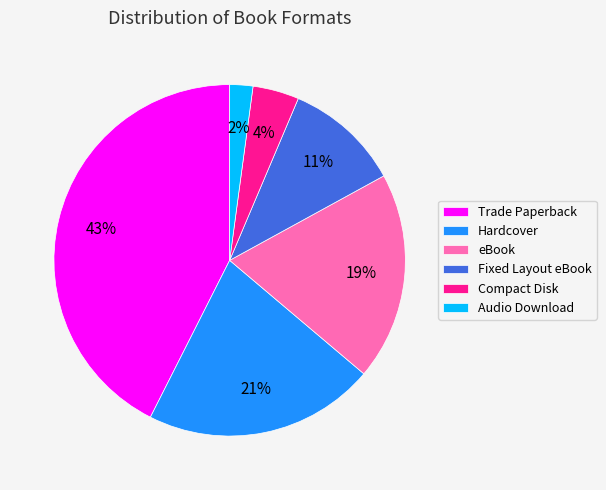

Which slice is the smallest?

Audio Download